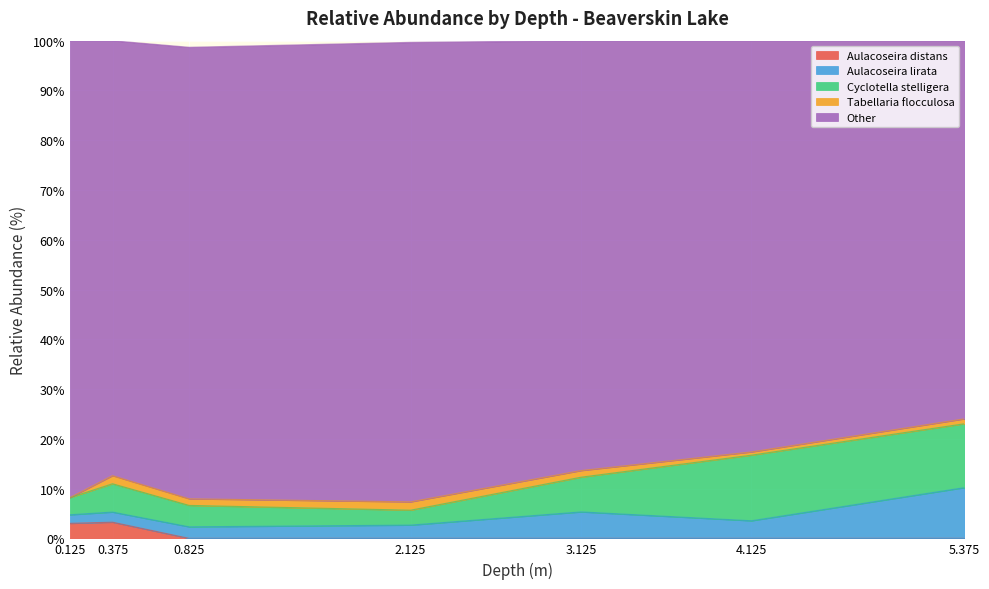

True or false: Tabellaria flocculosa and Cyclotella stelligera intersect in this chart.

False